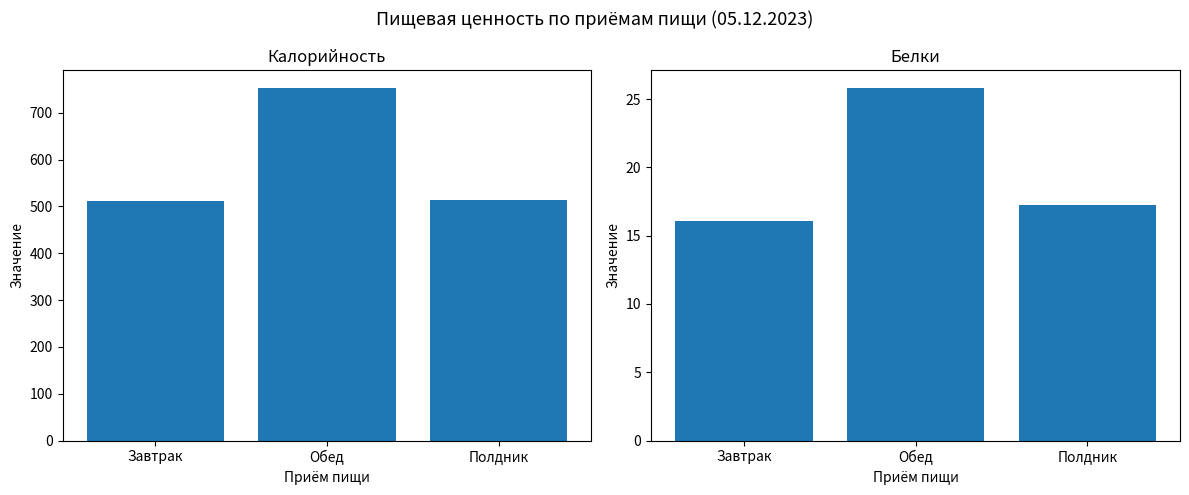

What is the label of the 3rd bar from the left?

Полдник